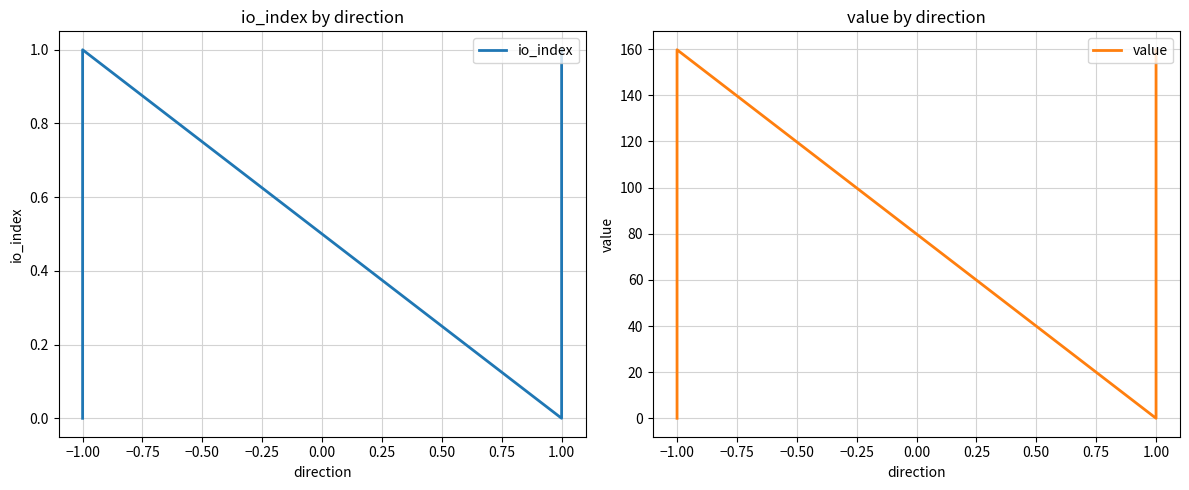

In io_index, how many points are higher than both neighbors (excluding endpoints)?

1